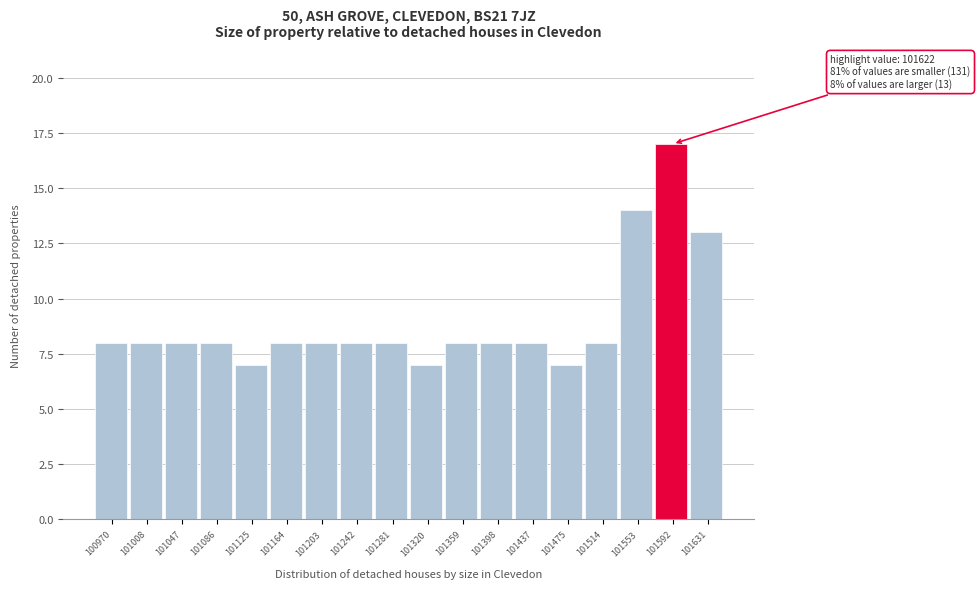

Reading left to right, what are all the values shown in this chart?

100970=8	101008=8	101047=8	101086=8	101125=7	101164=8	101203=8	101242=8	101281=8	101320=7	101359=8	101398=8	101437=8	101475=7	101514=8	101553=14	101592=17	101631=13